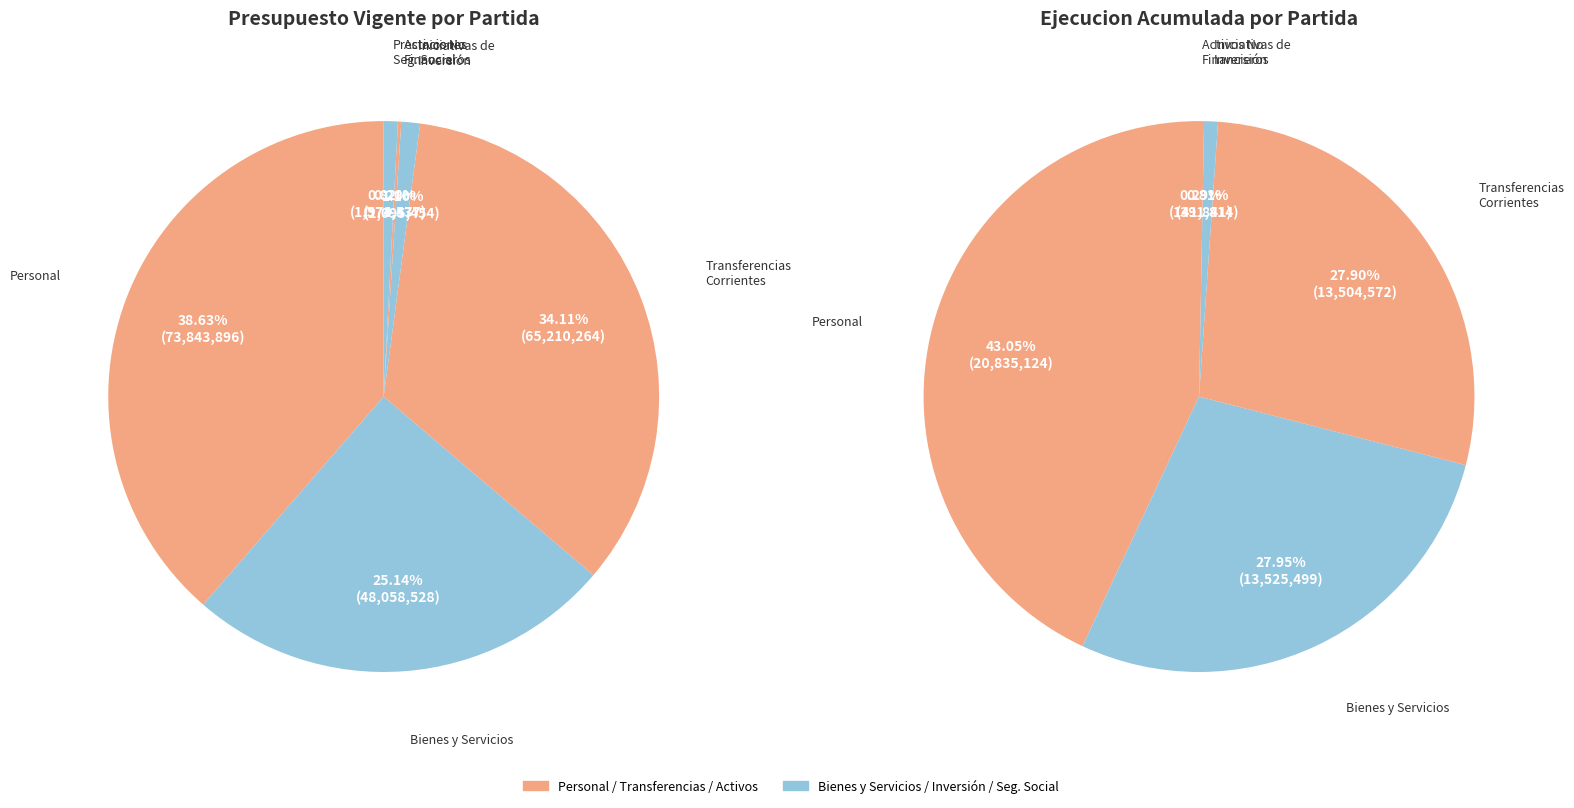

To the nearest percent, what is the difference between the INICIATIVAS DE INVERSION and TRANSFERENCIAS CORRIENTES (Gastos) slice percentages?

33%